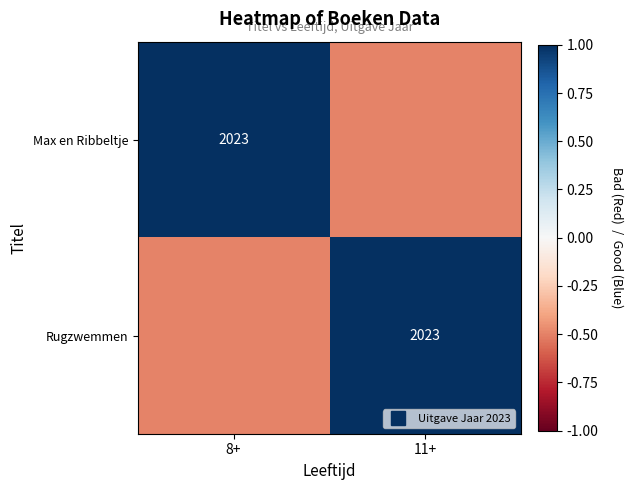

At which label is Rugzwemmen closest to 0?

8+